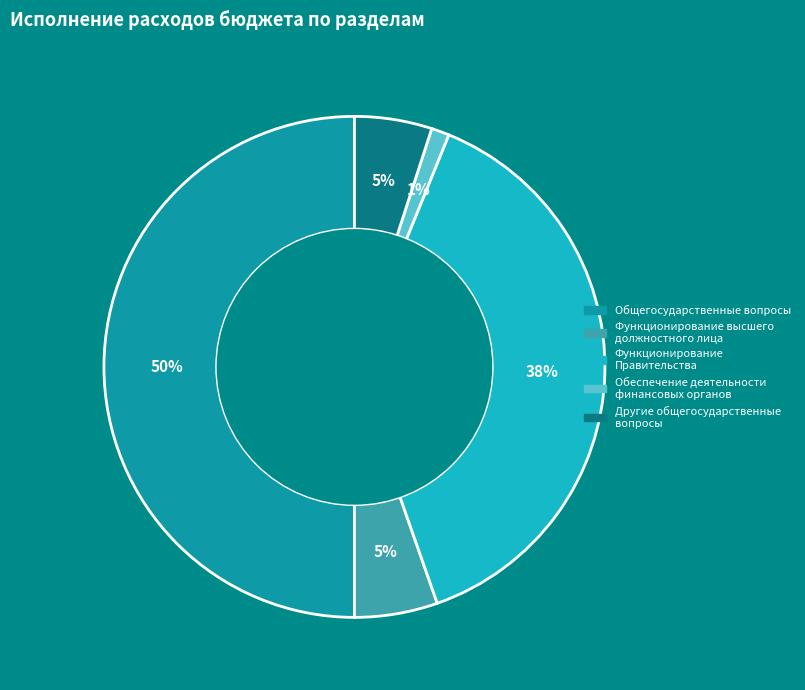

To the nearest percent, what is the difference between the largest and smallest slice percentages?

49%